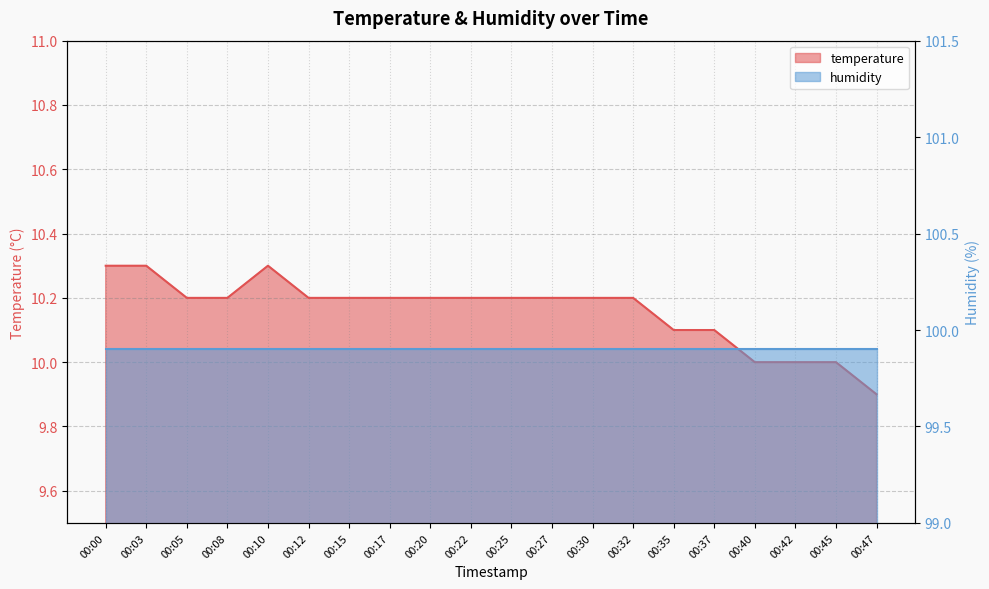

What is the greatest value displayed?

10.3